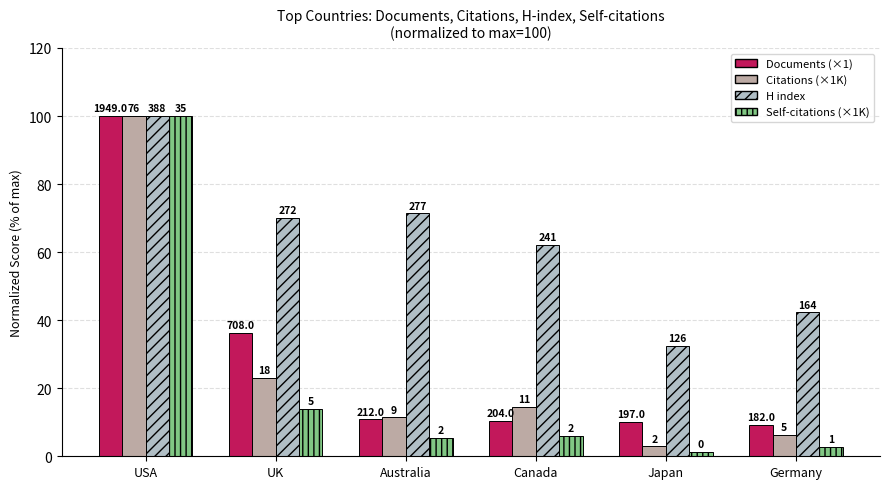

The value of Documents at USA is 37.6. True or false?

False